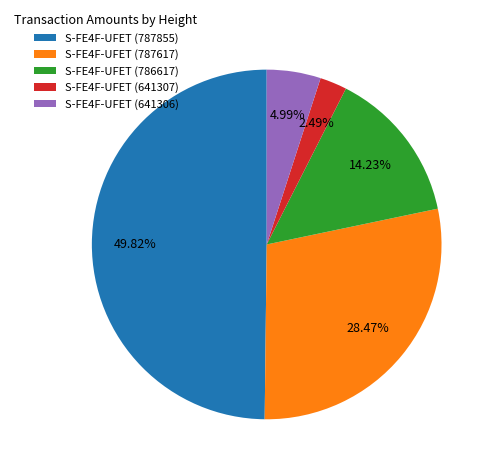

How much of the chart is everything except S-FE4F-UFET (641307)?

97.5%